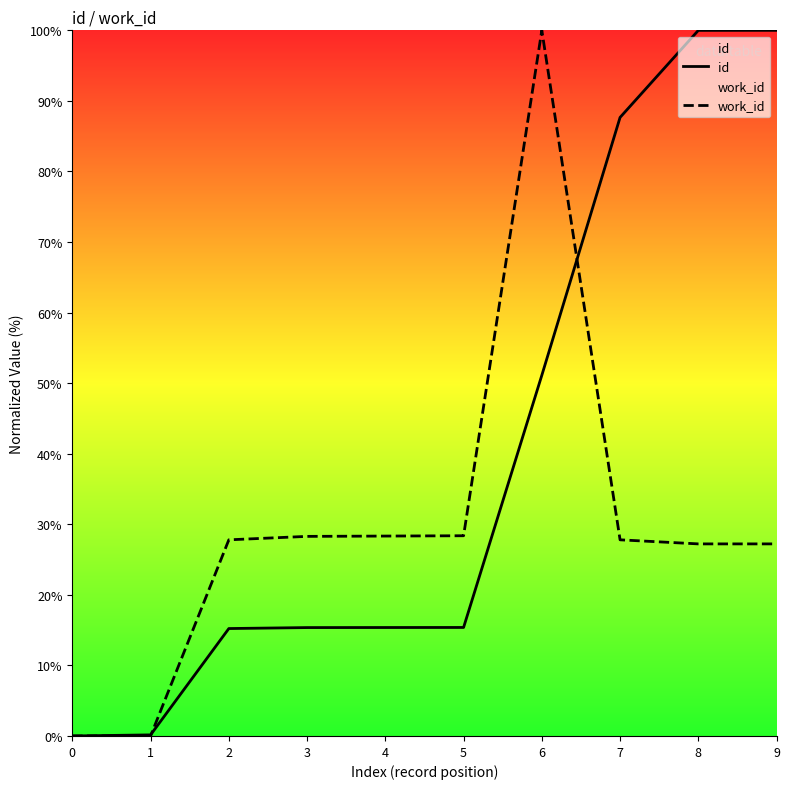

At which label is id closest to 50?

6